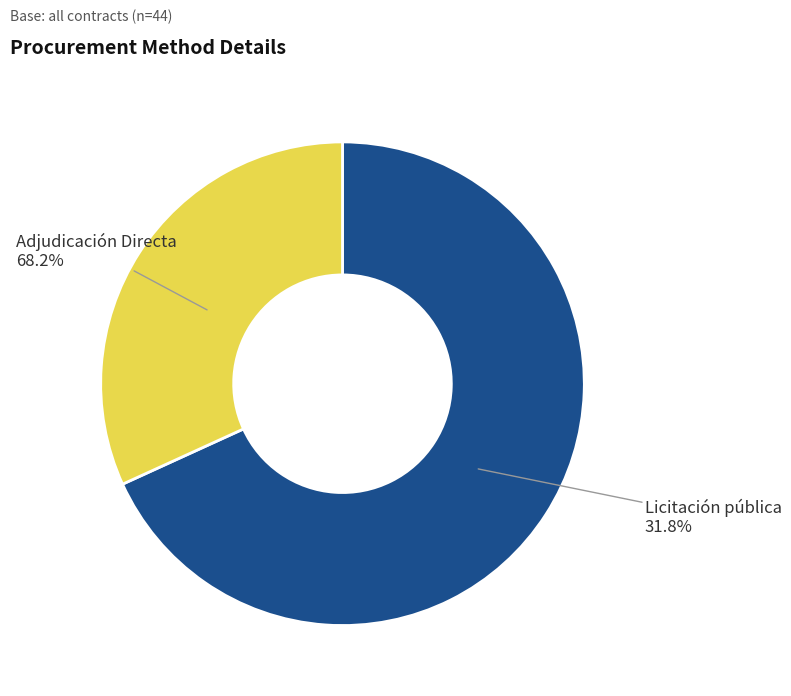

Rank the categories by value from highest to lowest.

Adjudicación Directa, Licitación pública